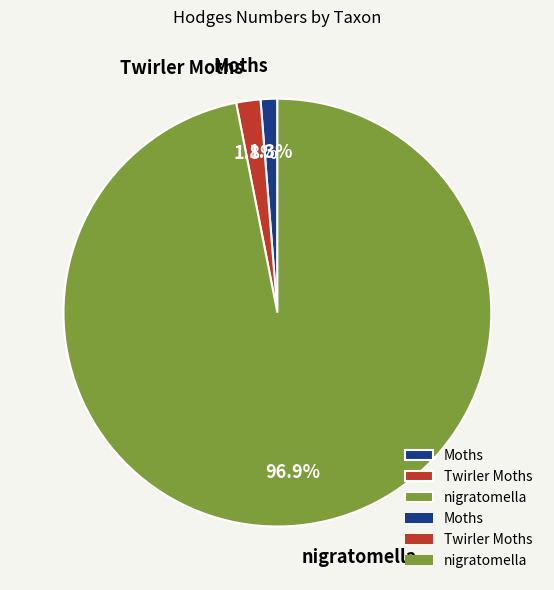

To the nearest percent, what is the combined percentage of Twirler Moths and Moths?

3%